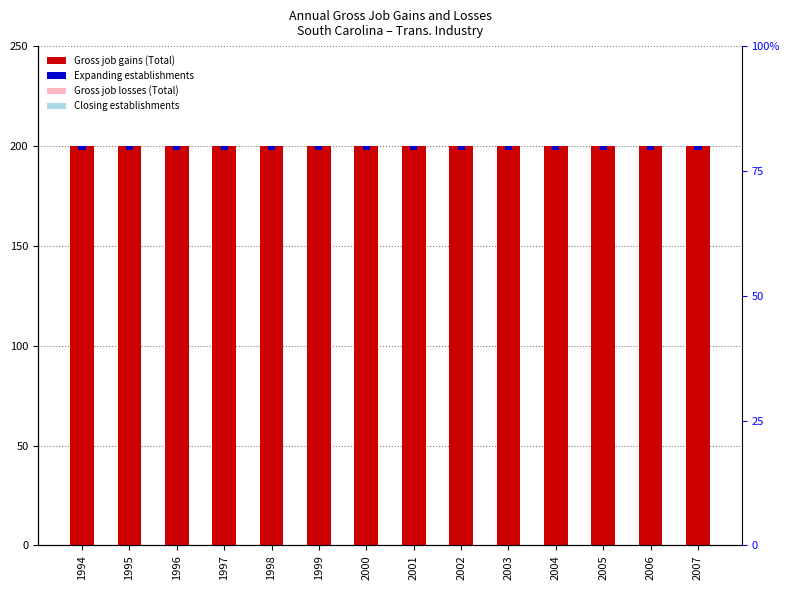

Are the bars horizontal?

No